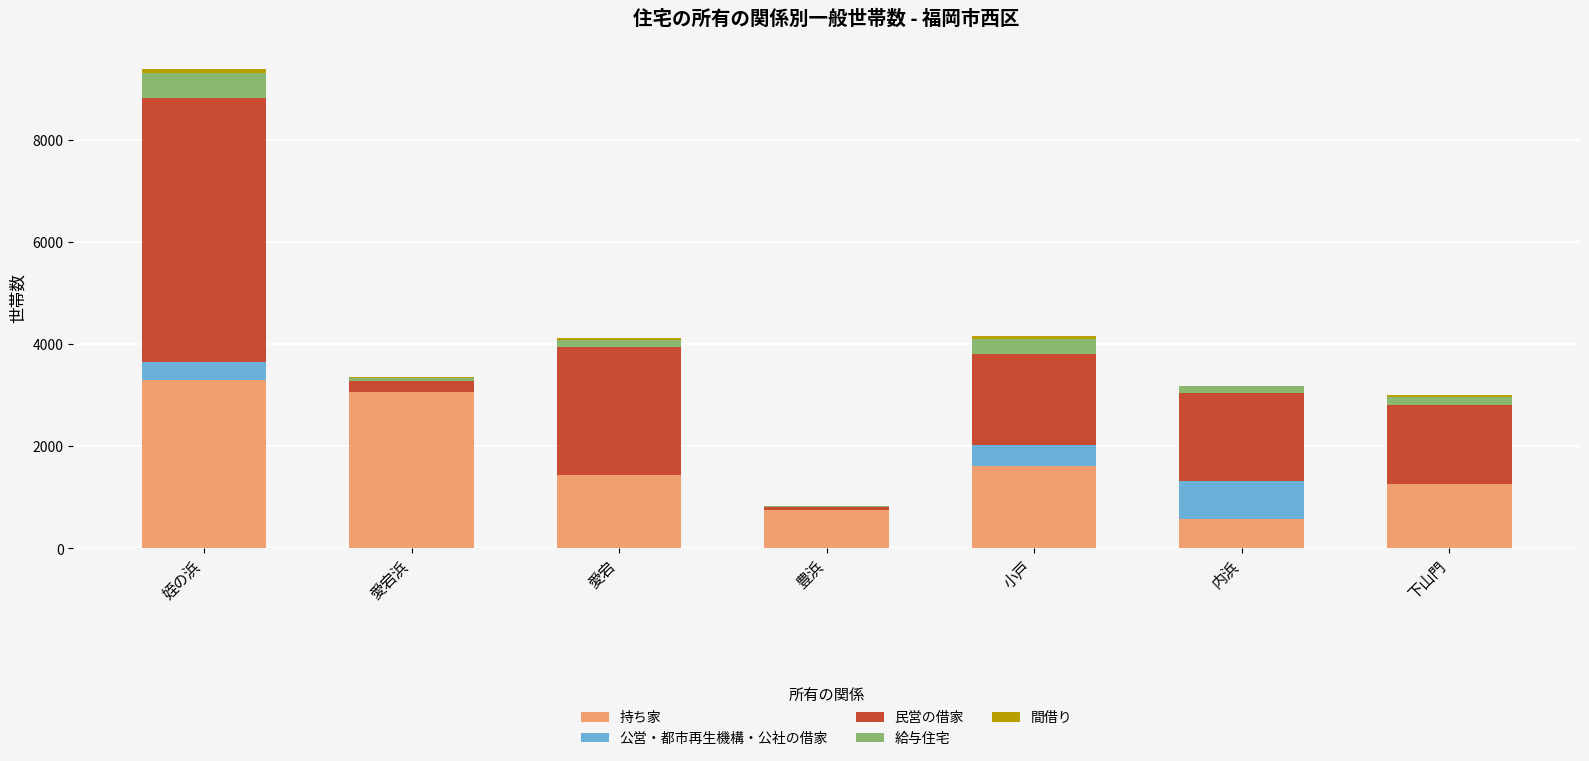

At which category is the sum across all series the highest?

姪の浜